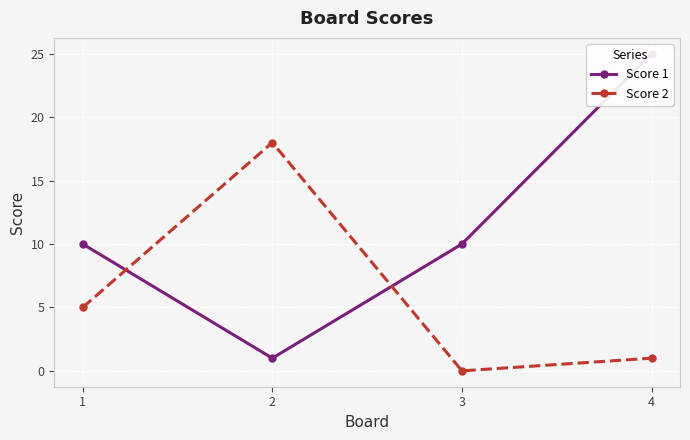

Does the chart display data point markers on the line(s)?

Yes